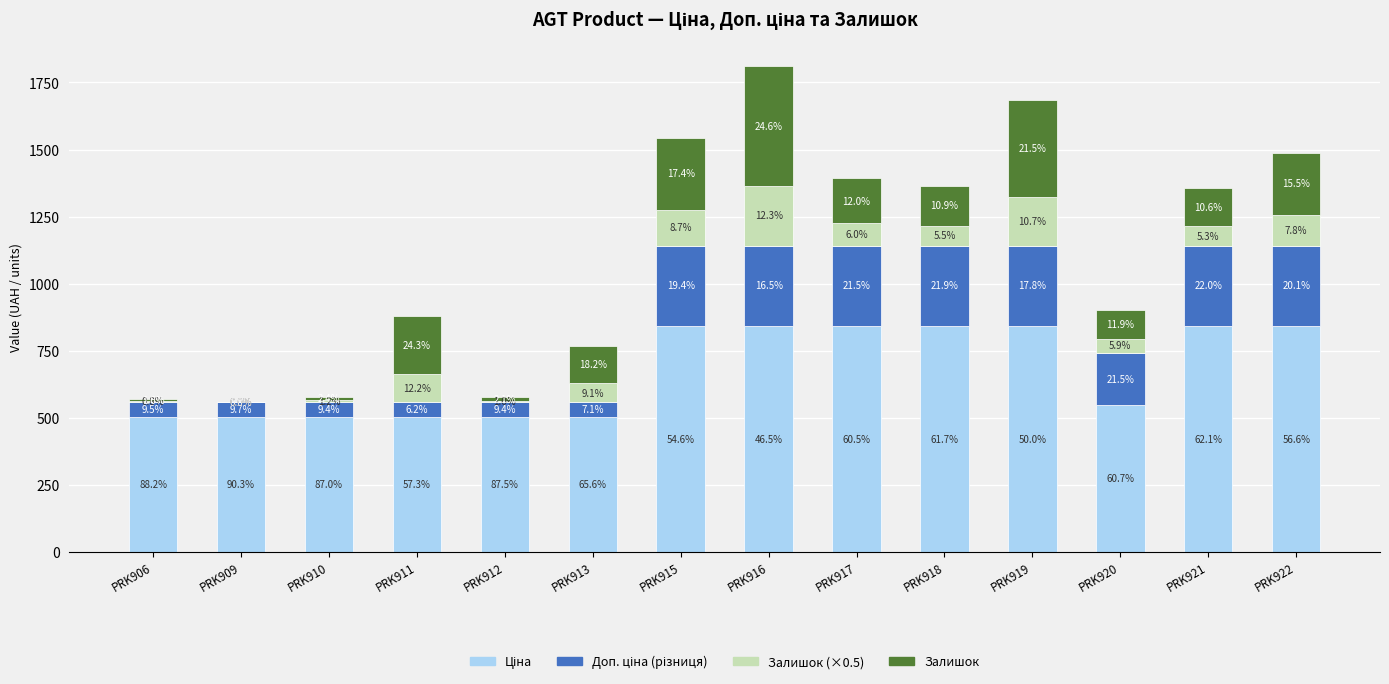

Rank the series at PRK911 from highest to lowest value.

Ціна, Залишок, Залишок (×0.5), Доп. ціна (різниця)